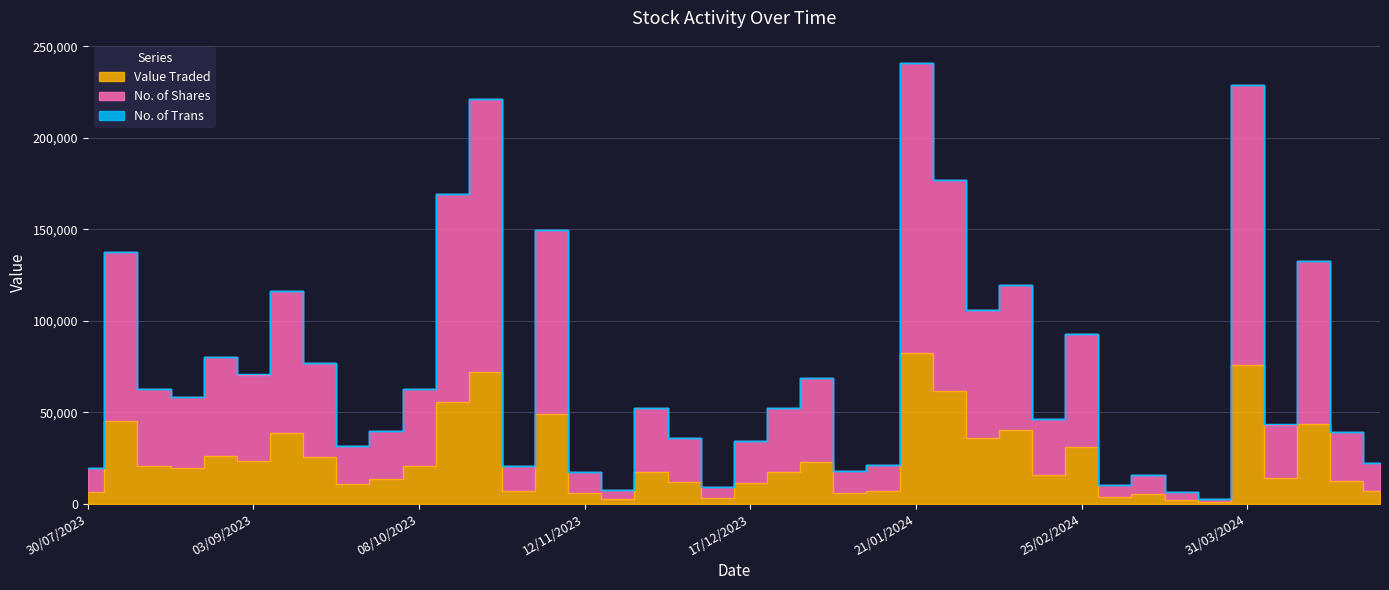

What is the highest value of the No. of Trans series?

120